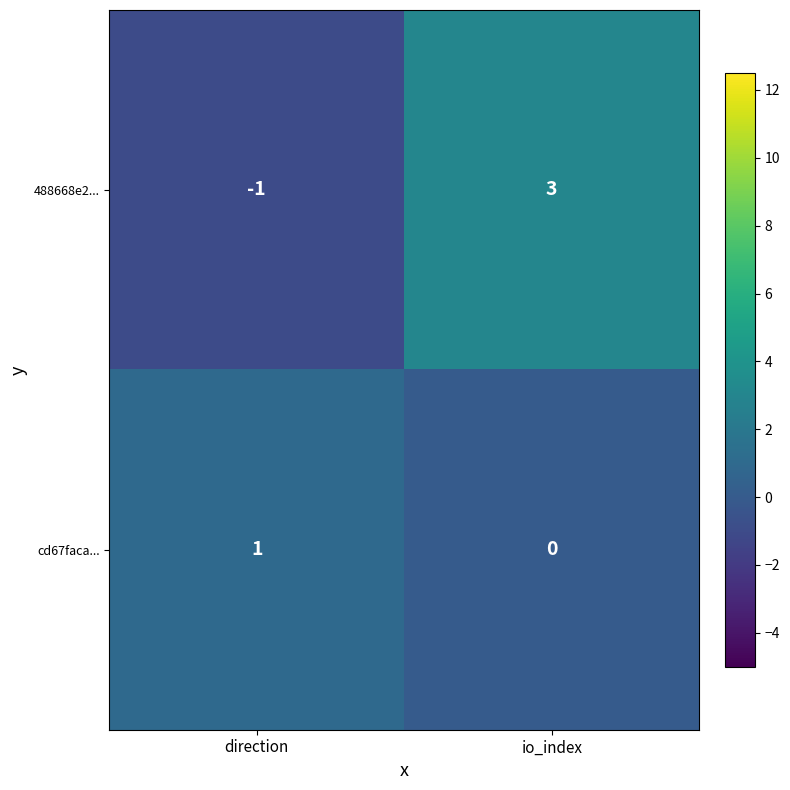

Which label corresponds to the smallest value in the chart?

direction